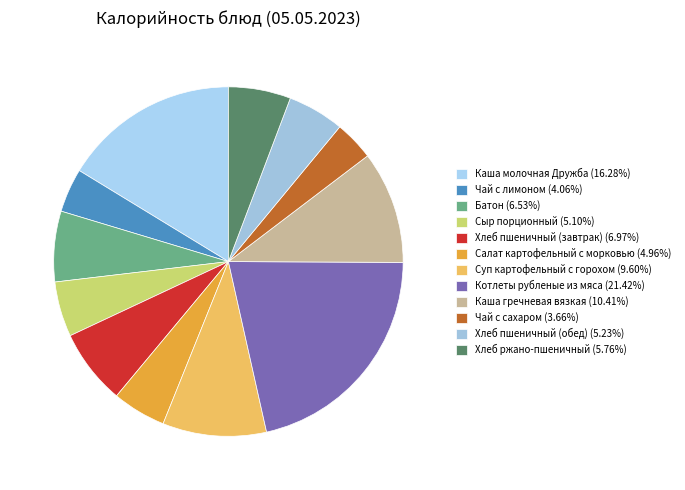

How many slices are in this pie chart?

12